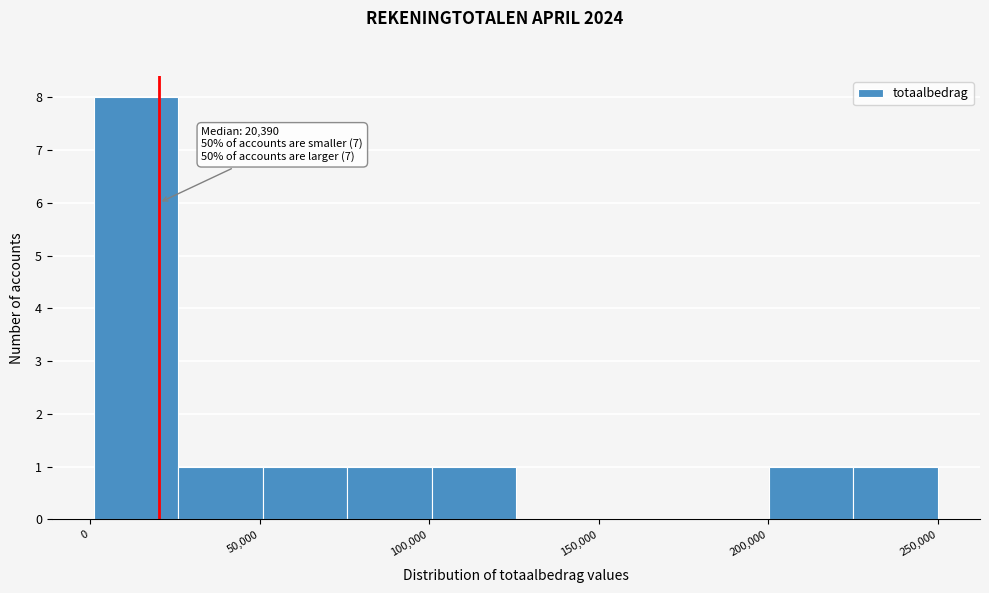

Which range on the x-axis has the tallest bar?

0 to 25000